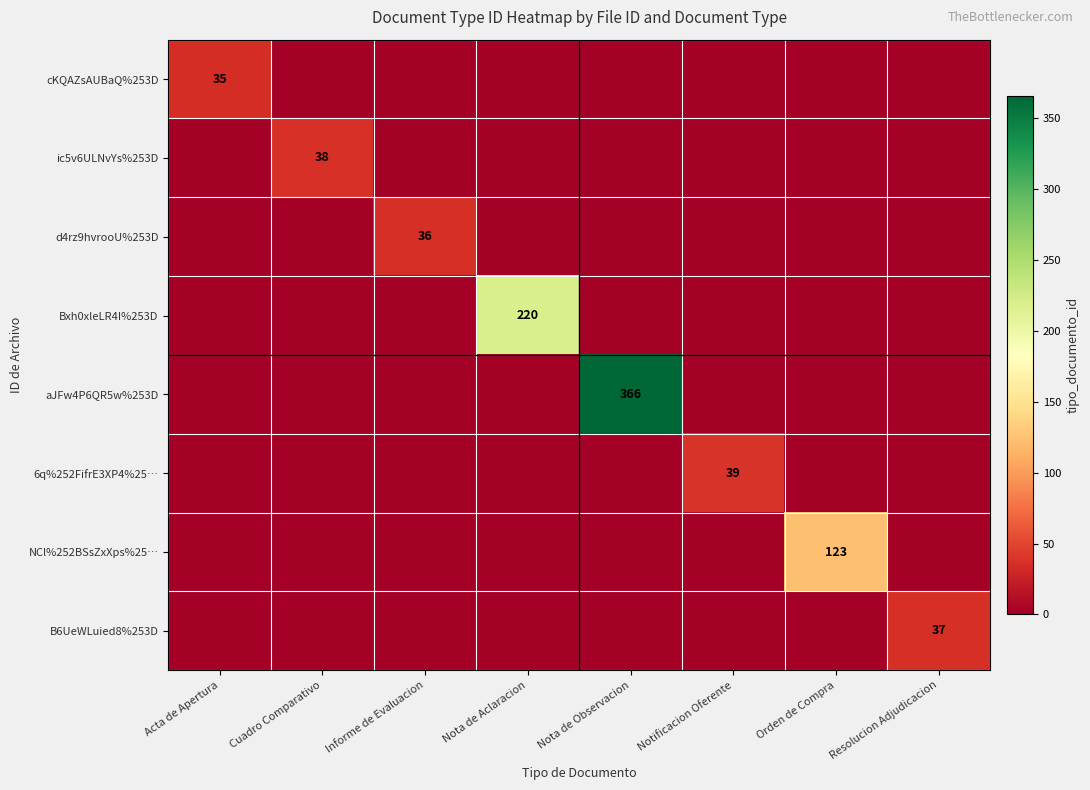

Which has a higher value, Informe de Evaluacion or Nota de Aclaracion?

Informe de Evaluacion